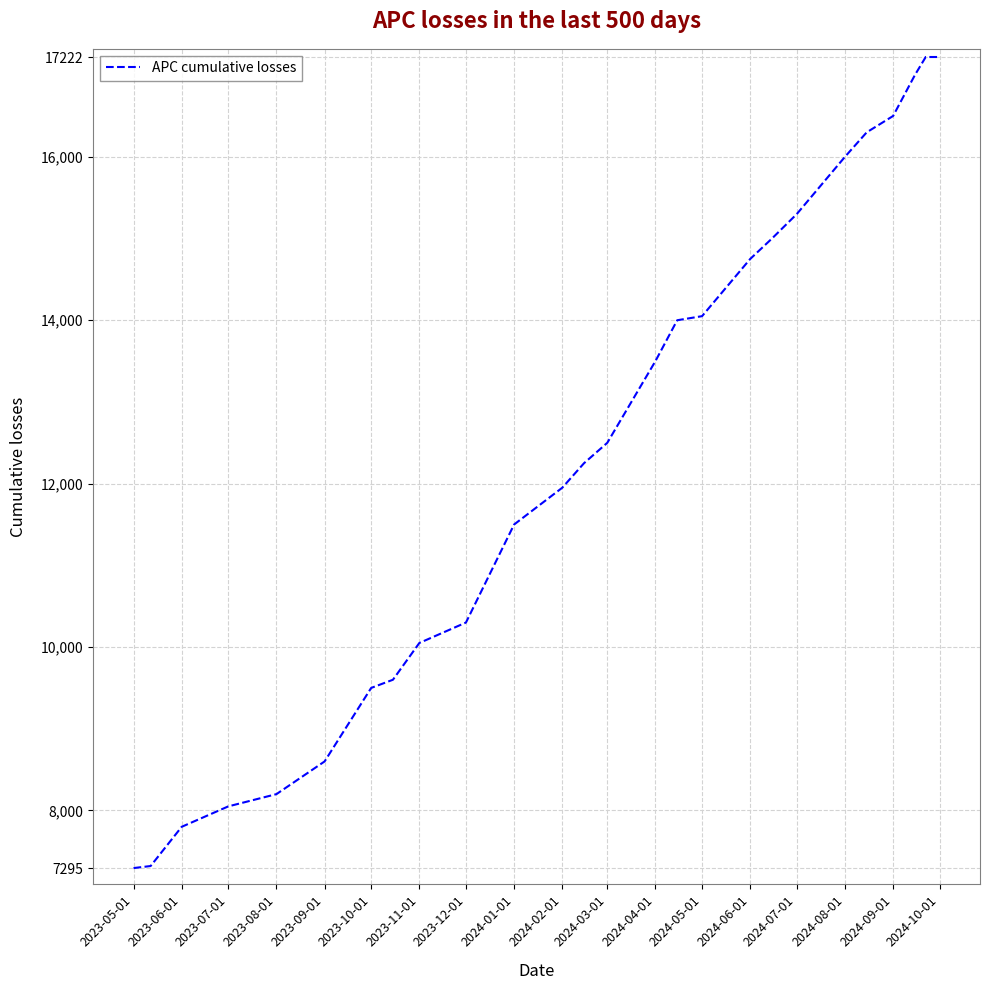

What is the maximum value shown in the chart?

17222